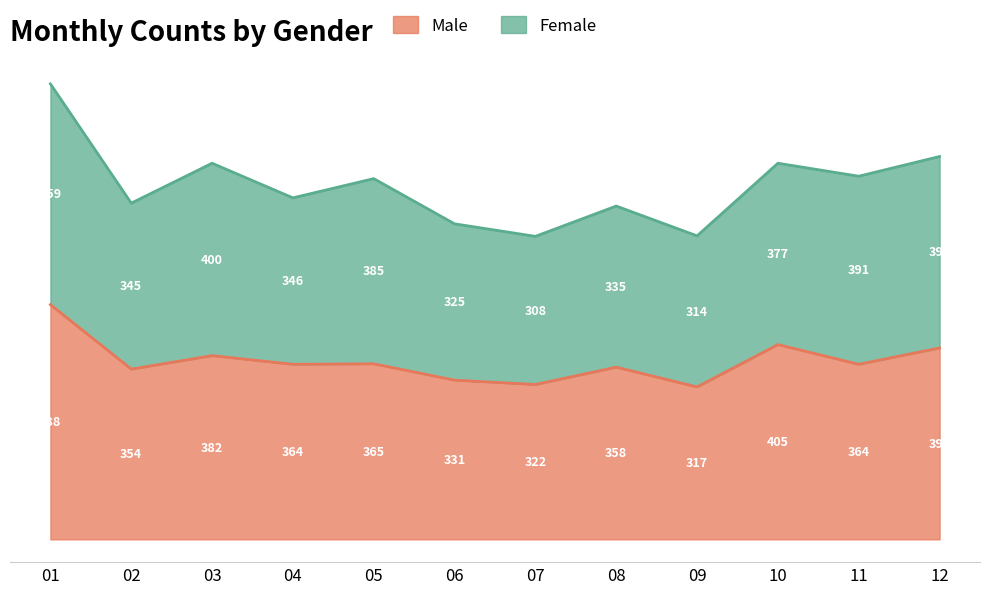

What is the difference between the values at 10 and 03?

23